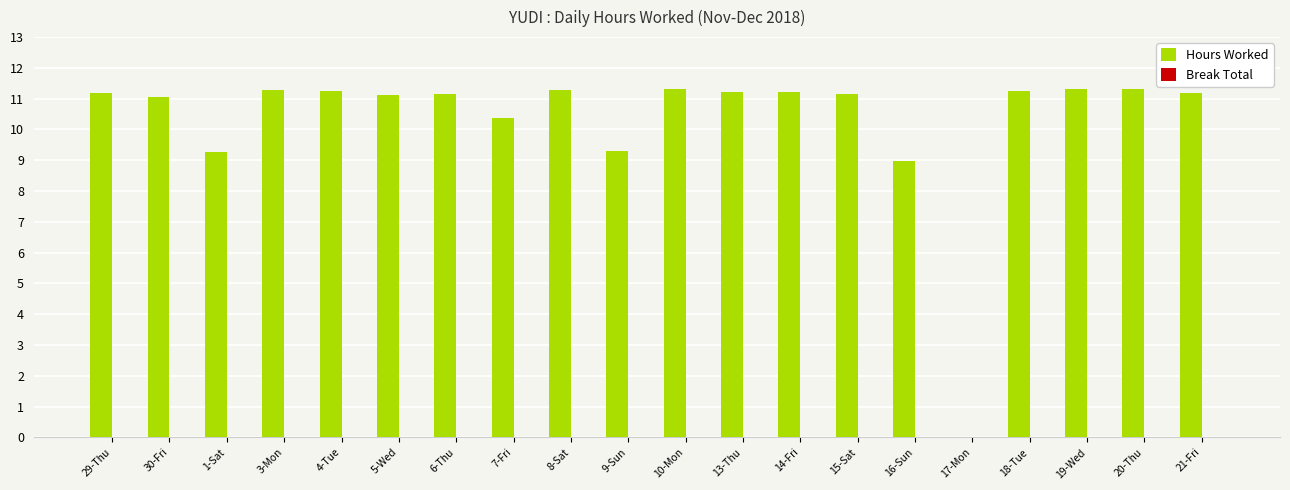

Is it true that the value at 5-Wed is 11.1?

True